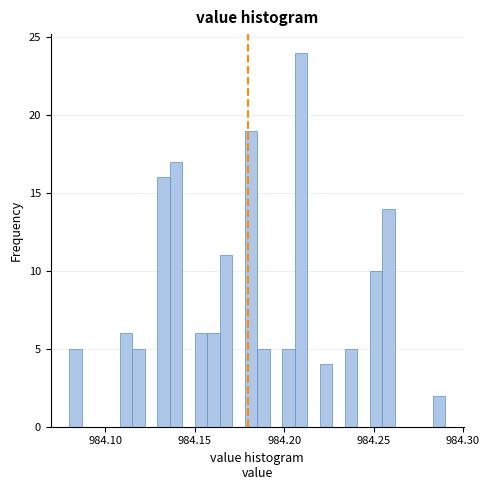

Read against the x-axis, roughly where is the centre of the tallest bar?

984.210